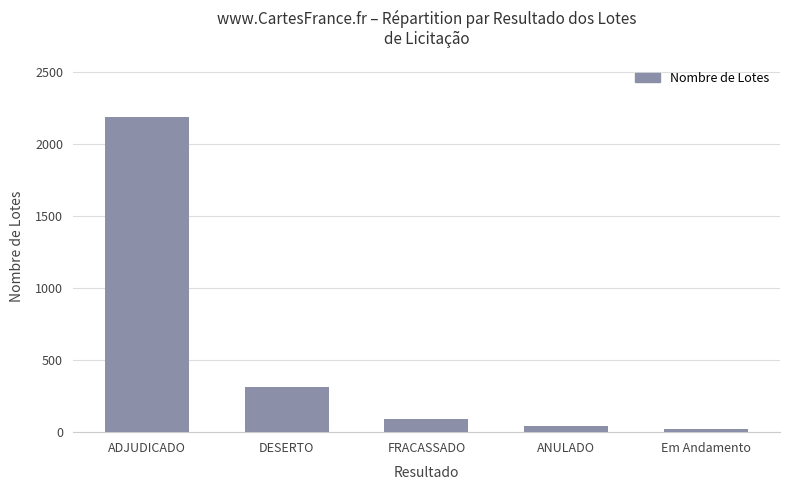

What is the sum of all values?

2654